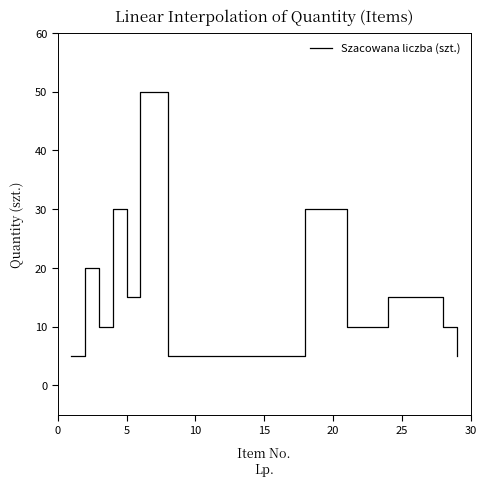

What is the greatest value displayed?

50